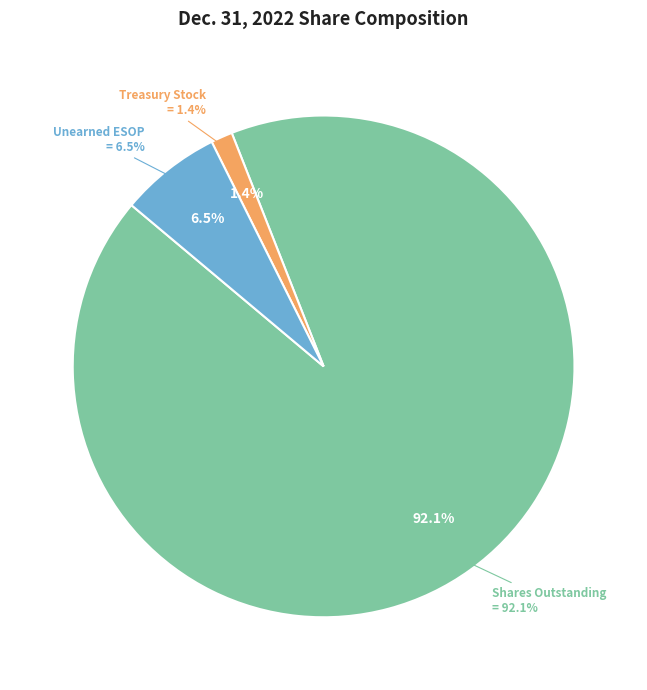

Is there a majority slice in this chart?

Yes